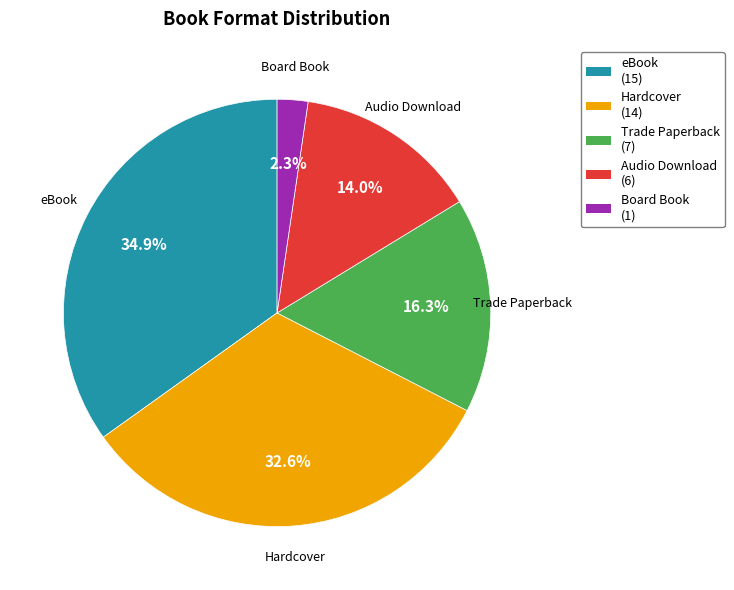

Rank the categories by value from lowest to highest.

Board Book (1), Audio Download (6), Trade Paperback (7), Hardcover (14), eBook (15)